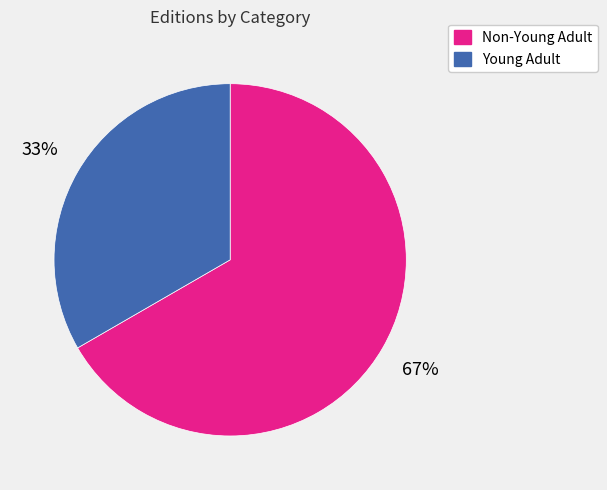

Is there any slice that represents more than half of the pie?

Yes